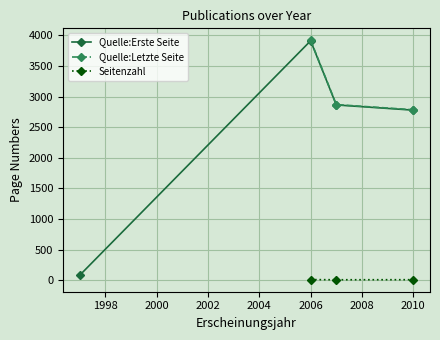

How many positive values does the Quelle:Letzte Seite series have?

3